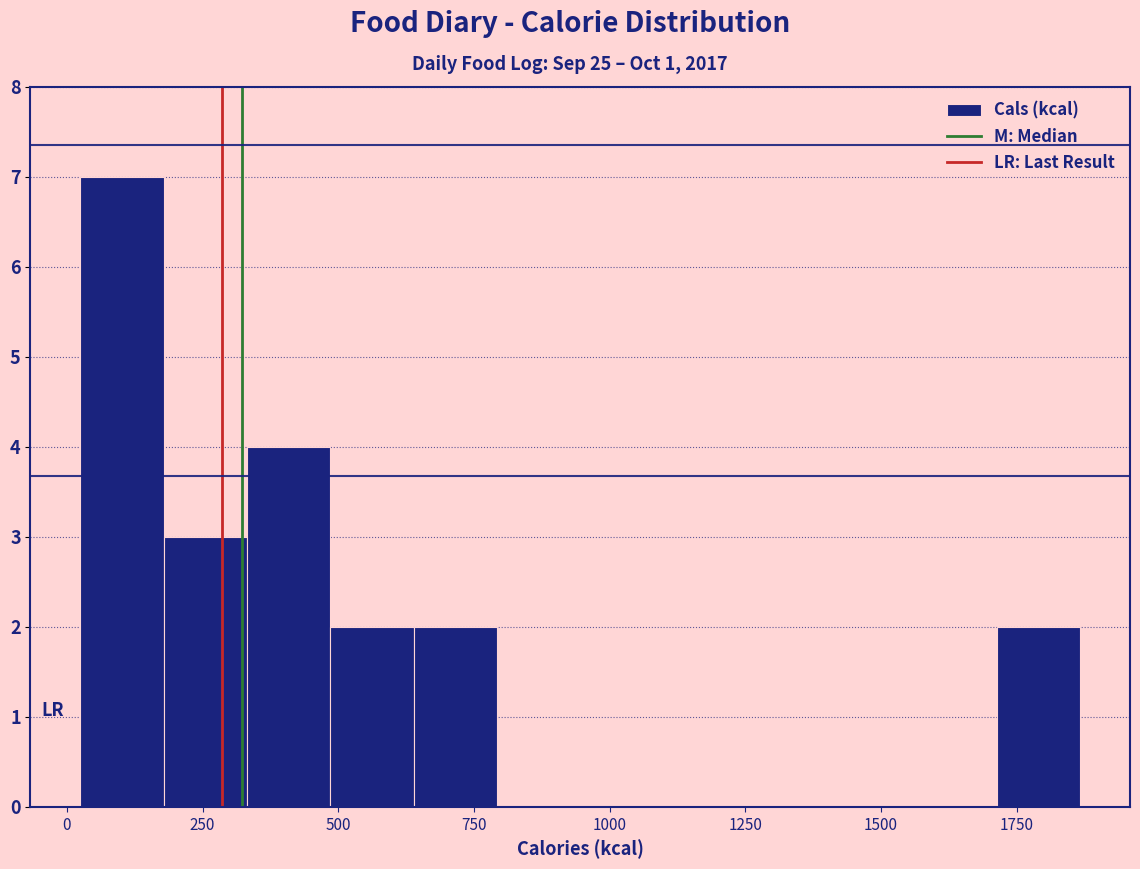

Read against the x-axis, roughly where is the centre of the tallest bar?

100